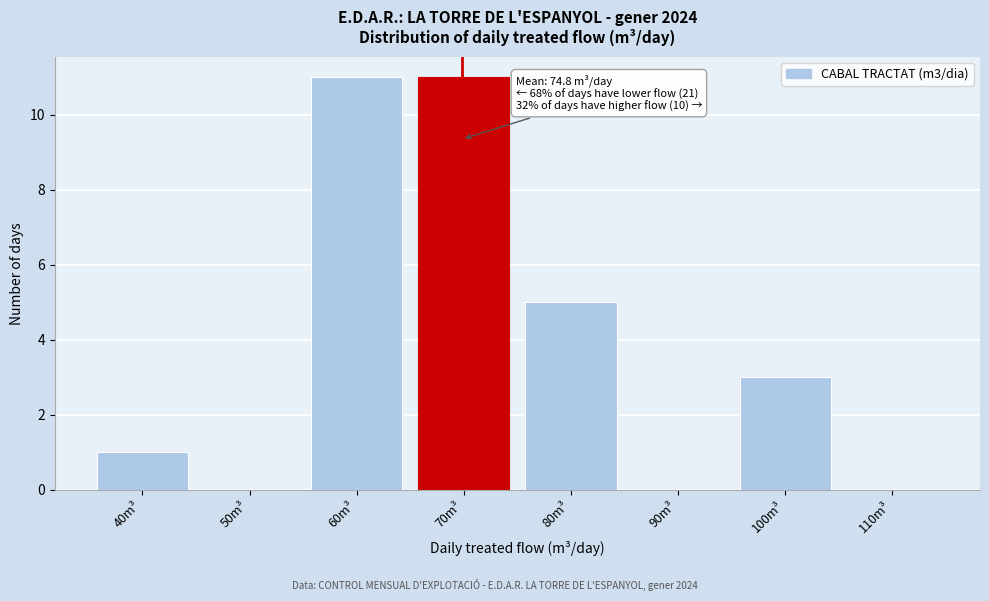

Reading left to right, list all the values displayed in this chart.

40m³=1	50m³=0	60m³=11	70m³=11	80m³=5	90m³=0	100m³=3	110m³=0